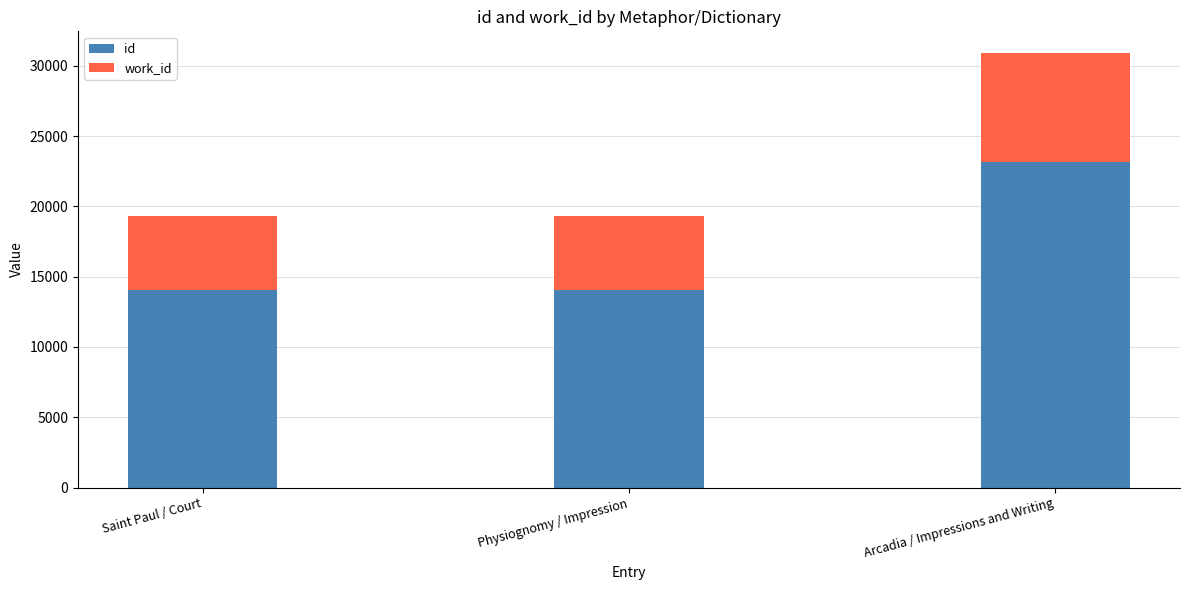

True or false: id has a value of 8153 at Saint Paul / Court.

False